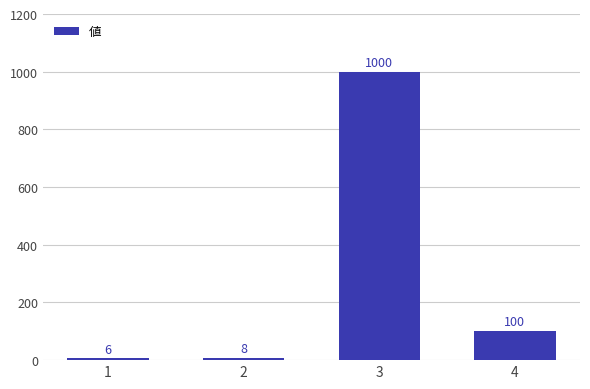

Count the number of categories in the chart.

4